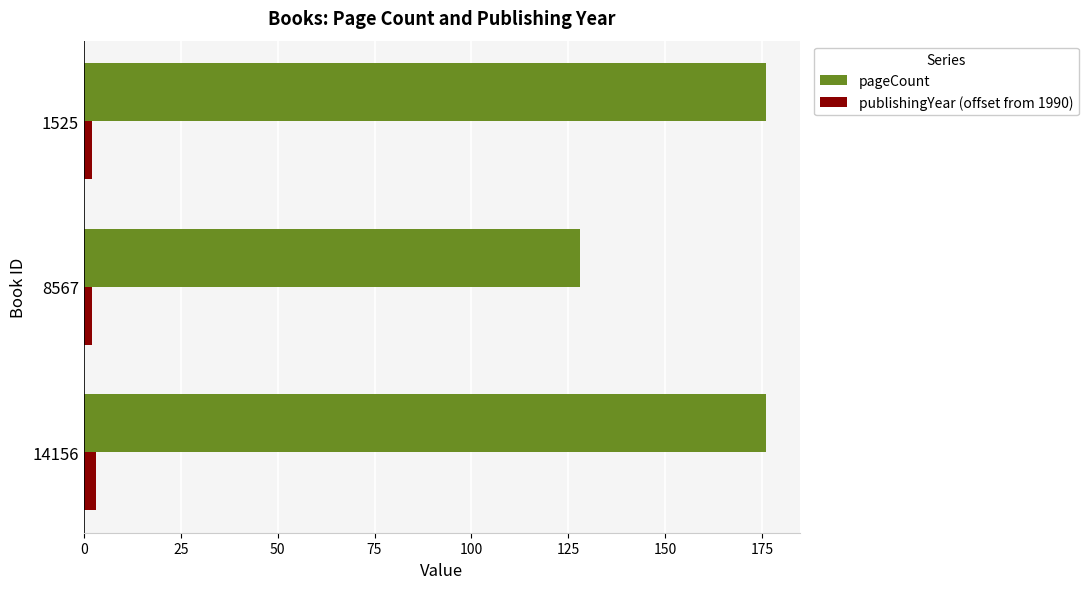

What is the maximum value for pageCount?

176